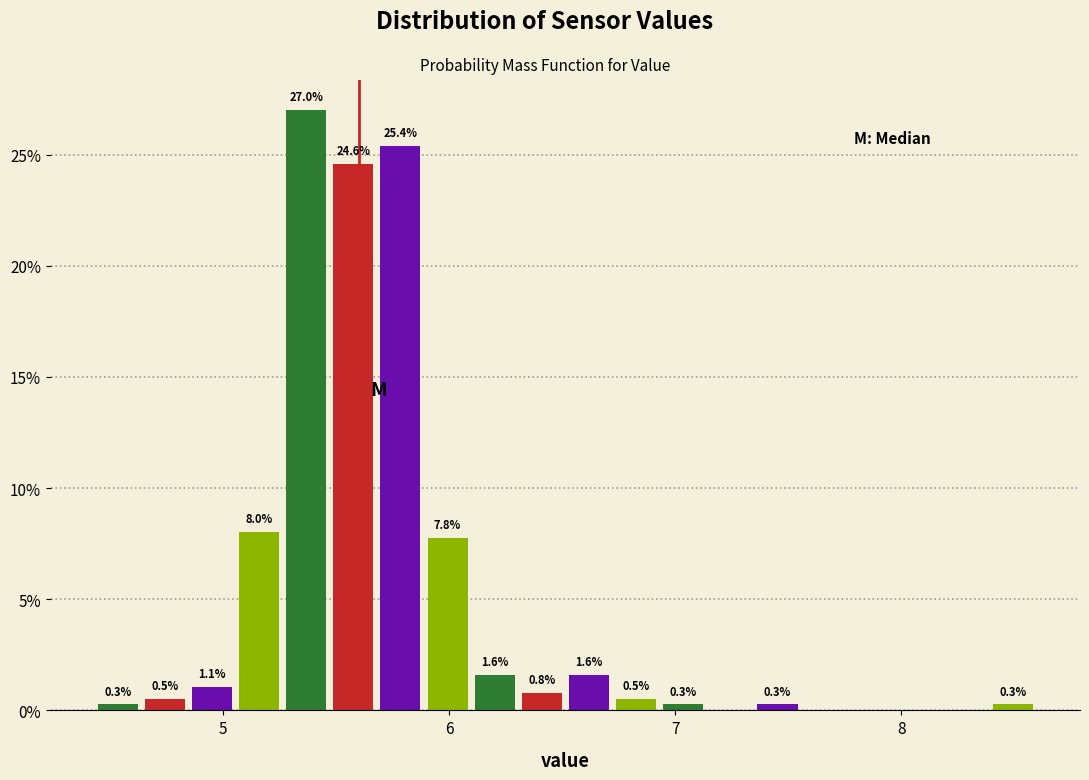

Around what value on the x-axis is the tallest bar? Give the approximate position of its centre, as read against the axis.

5.4